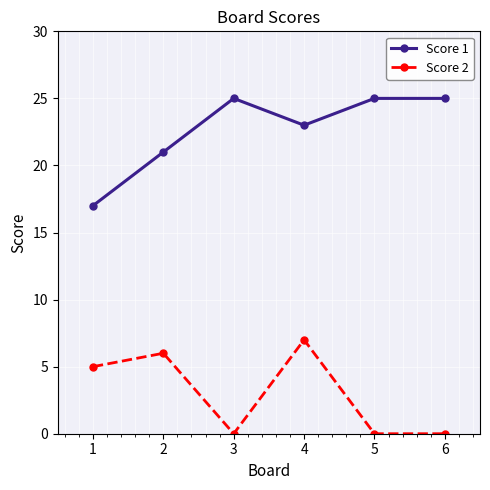

True or false: Score 1 and Score 2 intersect in this chart.

False